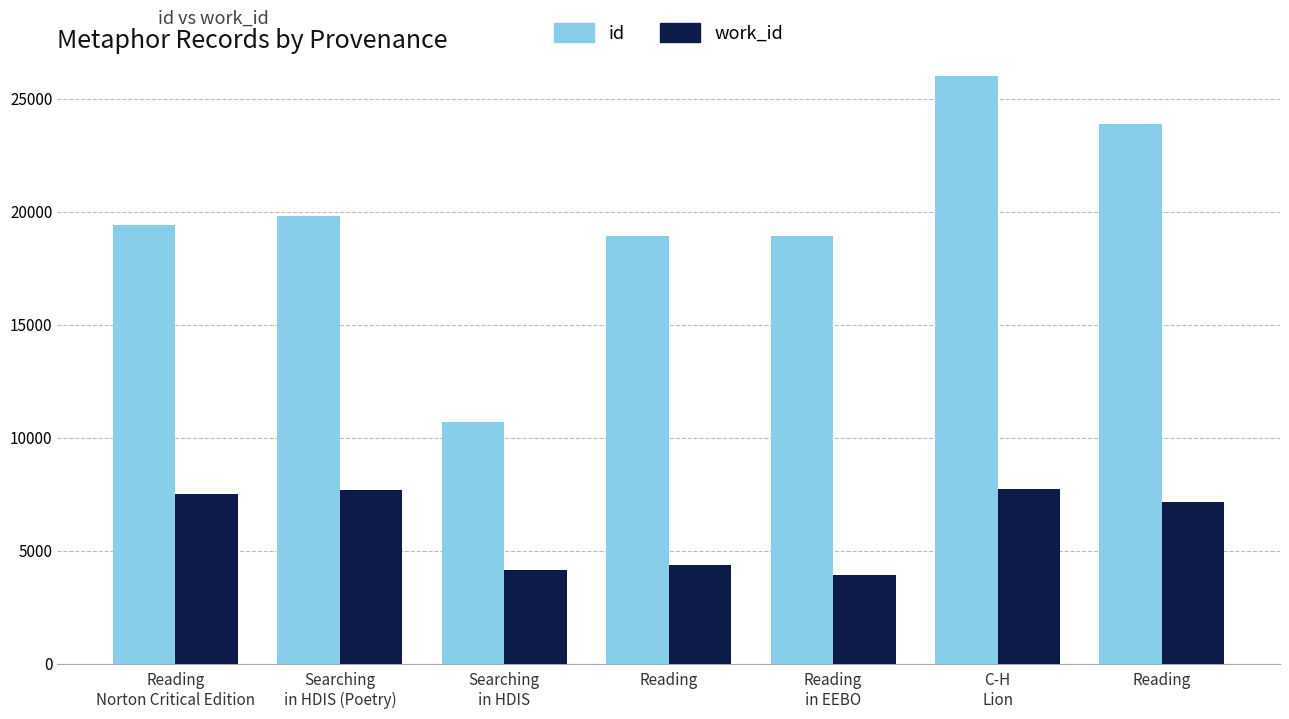

Which series has the largest total across all categories?

id